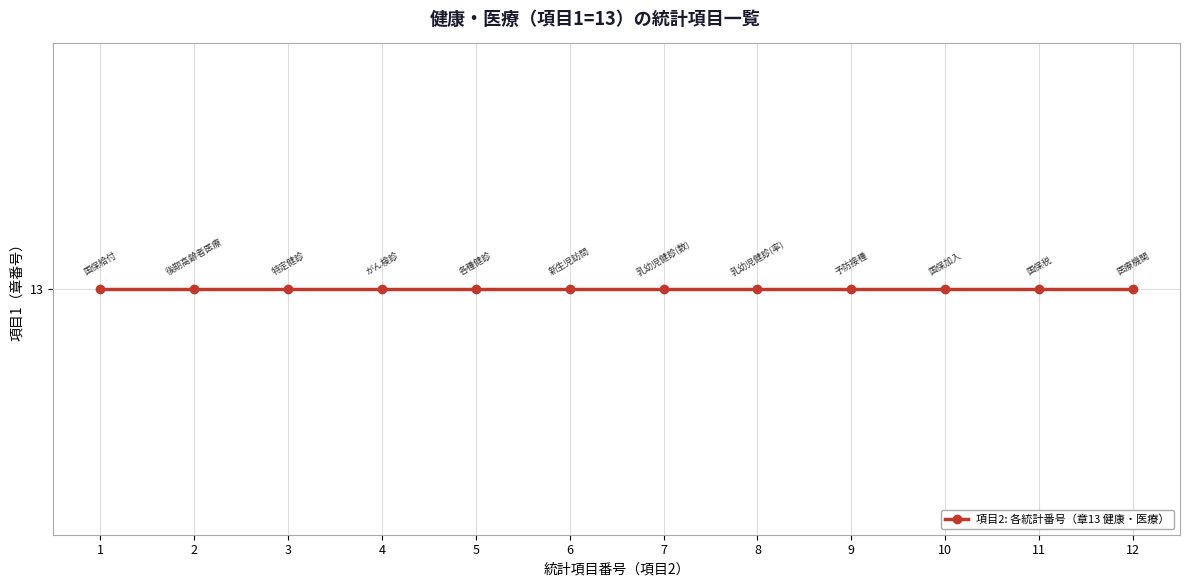

Between 国民健康保険給付の推移 and 国民健康保険税の推移, which is larger?

国民健康保険税の推移